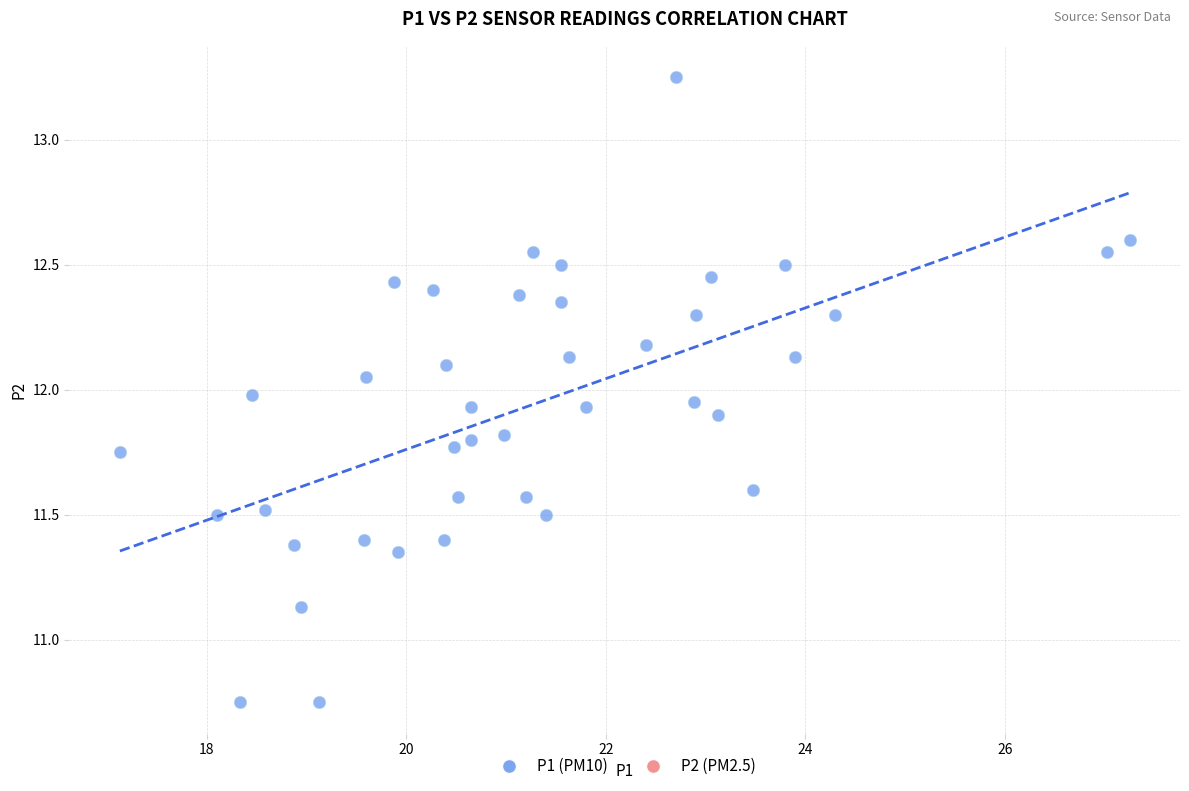

What is the range of X values (max minus min)?

10.1